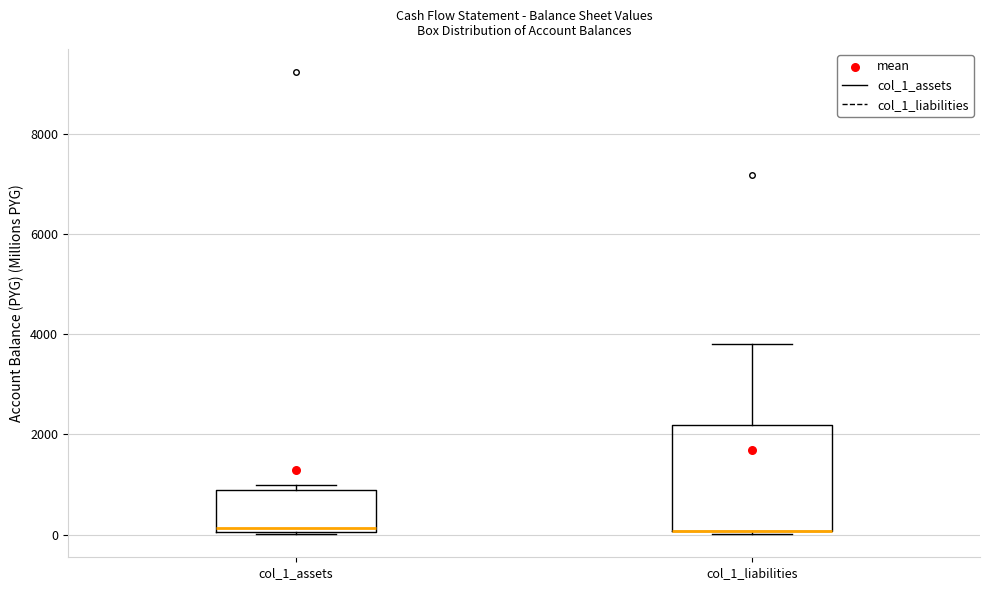

Where is the lower edge of the box for col_1_assets on the y-axis? The values are not printed on the chart, so give them approximately, as read against the axis.

0